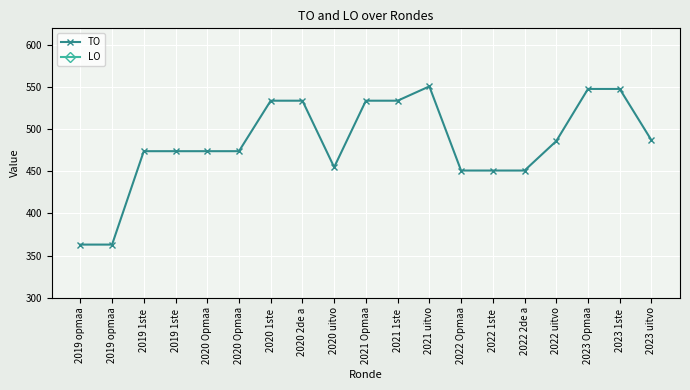

List the labels in order of LO value, smallest first.

2019 opmaa, 2019 opmaa, 2019 1ste , 2019 1ste , 2020 Opmaa, 2020 Opmaa, 2020 1ste , 2020 2de a, 2020 uitvo, 2021 Opmaa, 2021 1ste , 2021 uitvo, 2022 Opmaa, 2022 1ste , 2022 2de a, 2022 uitvo, 2023 Opmaa, 2023 1ste , 2023 uitvo